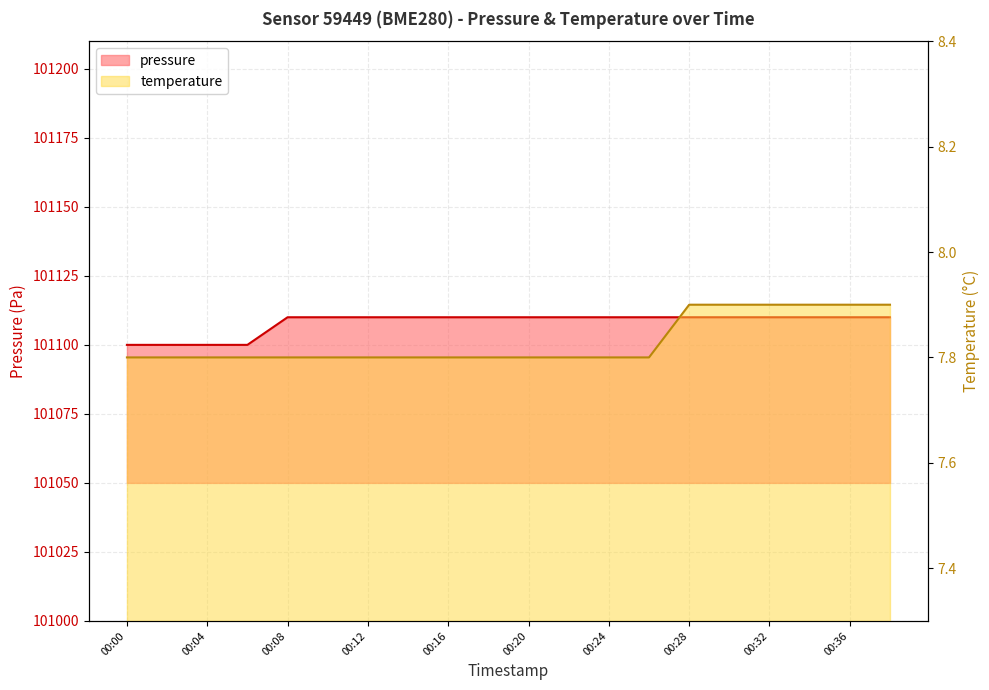

The value of temperature at 00:02 is 7.8. True or false?

True